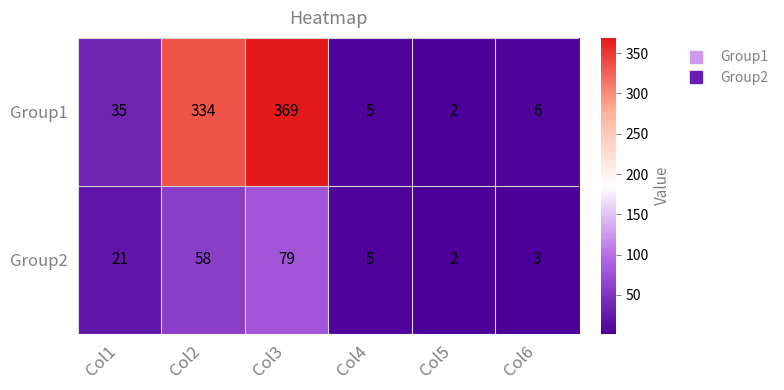

What is the maximum value shown in the chart?

369